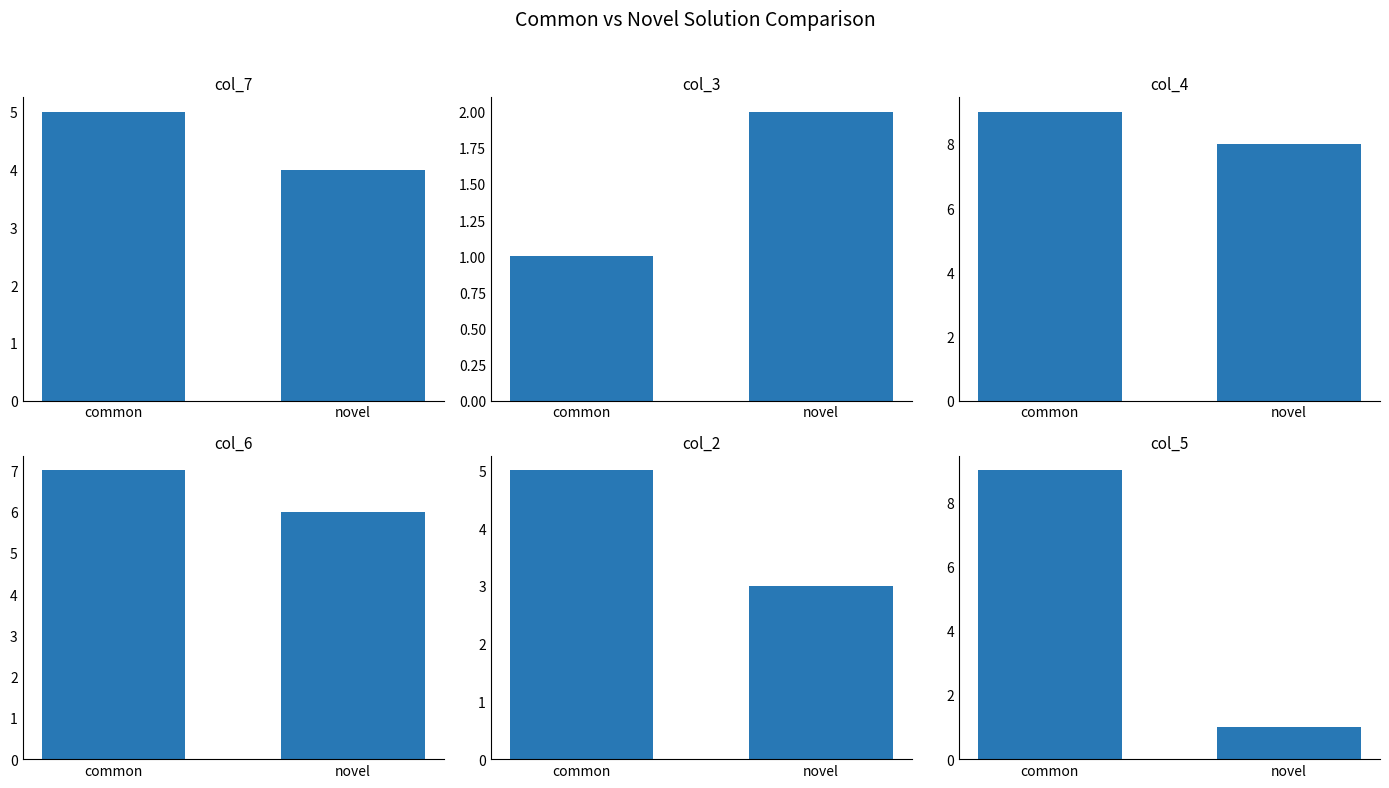

Count the number of data series in this chart.

6